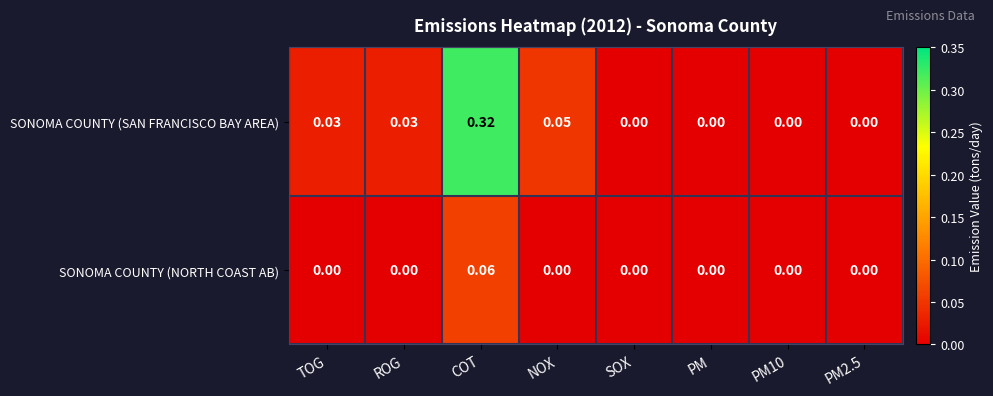

Which label corresponds to the largest value in the chart?

COT